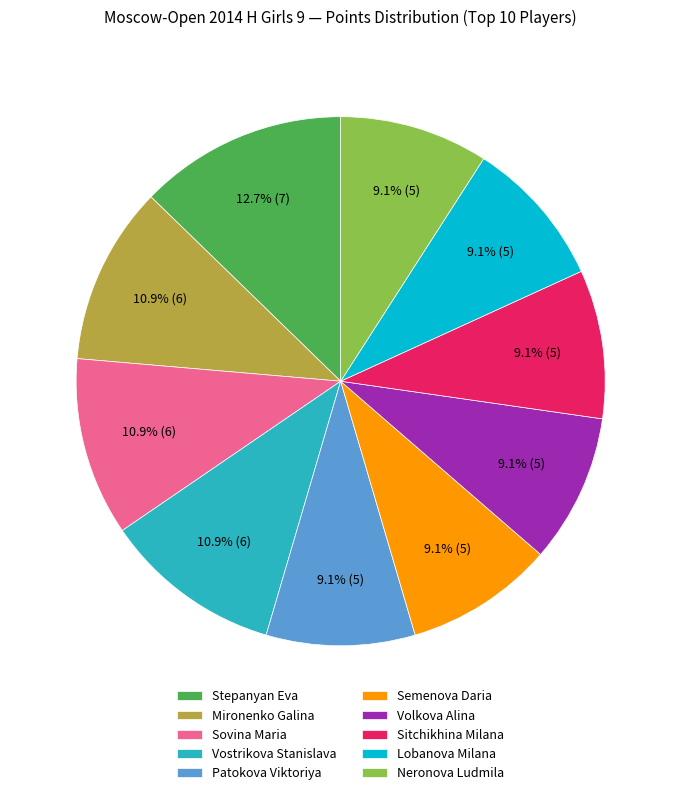

To the nearest percent, what percentage of the pie is Neronova Ludmila?

9%